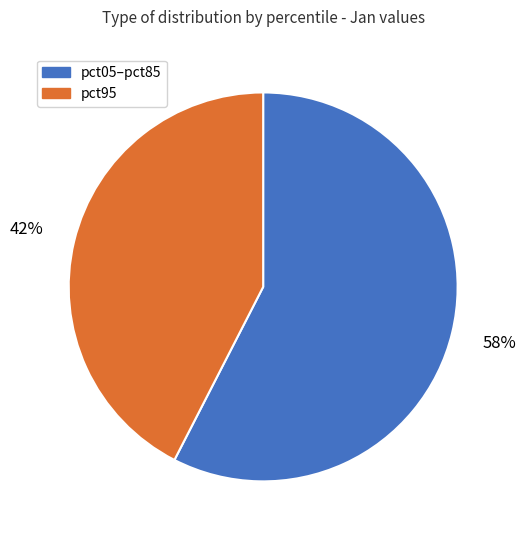

To the nearest percent, what is the average slice percentage?

50%